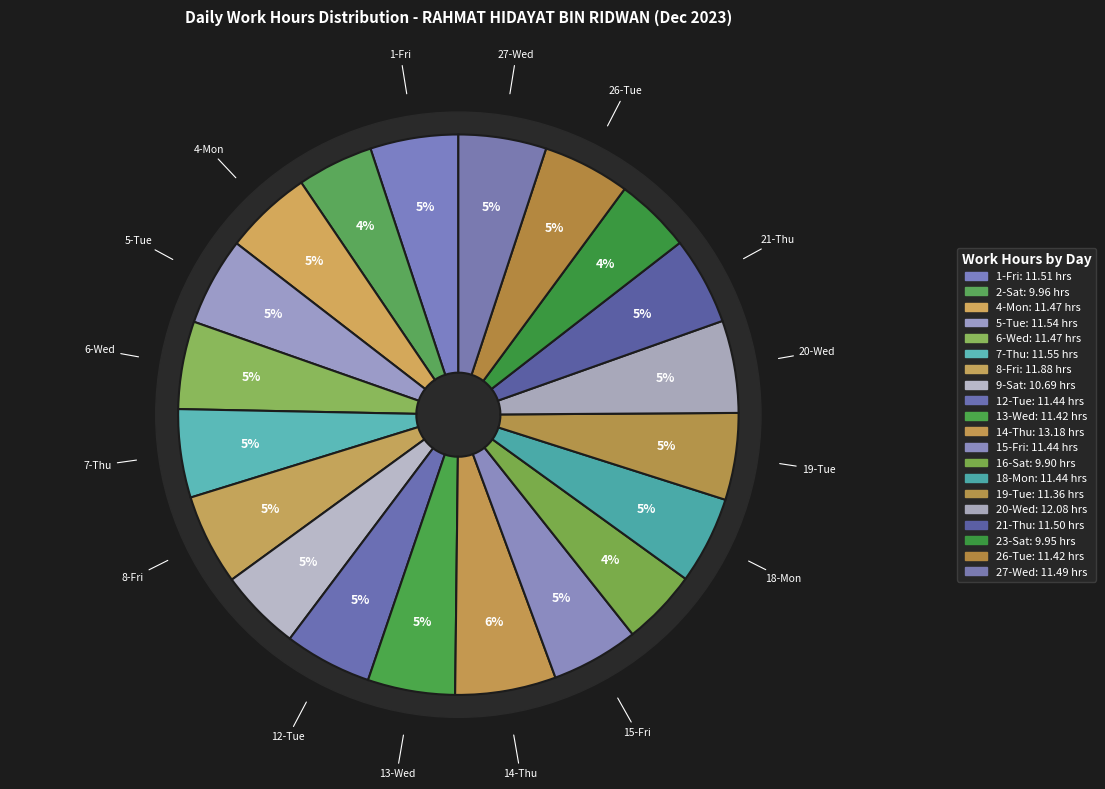

Does 13-Wed represent more than half of the total?

No